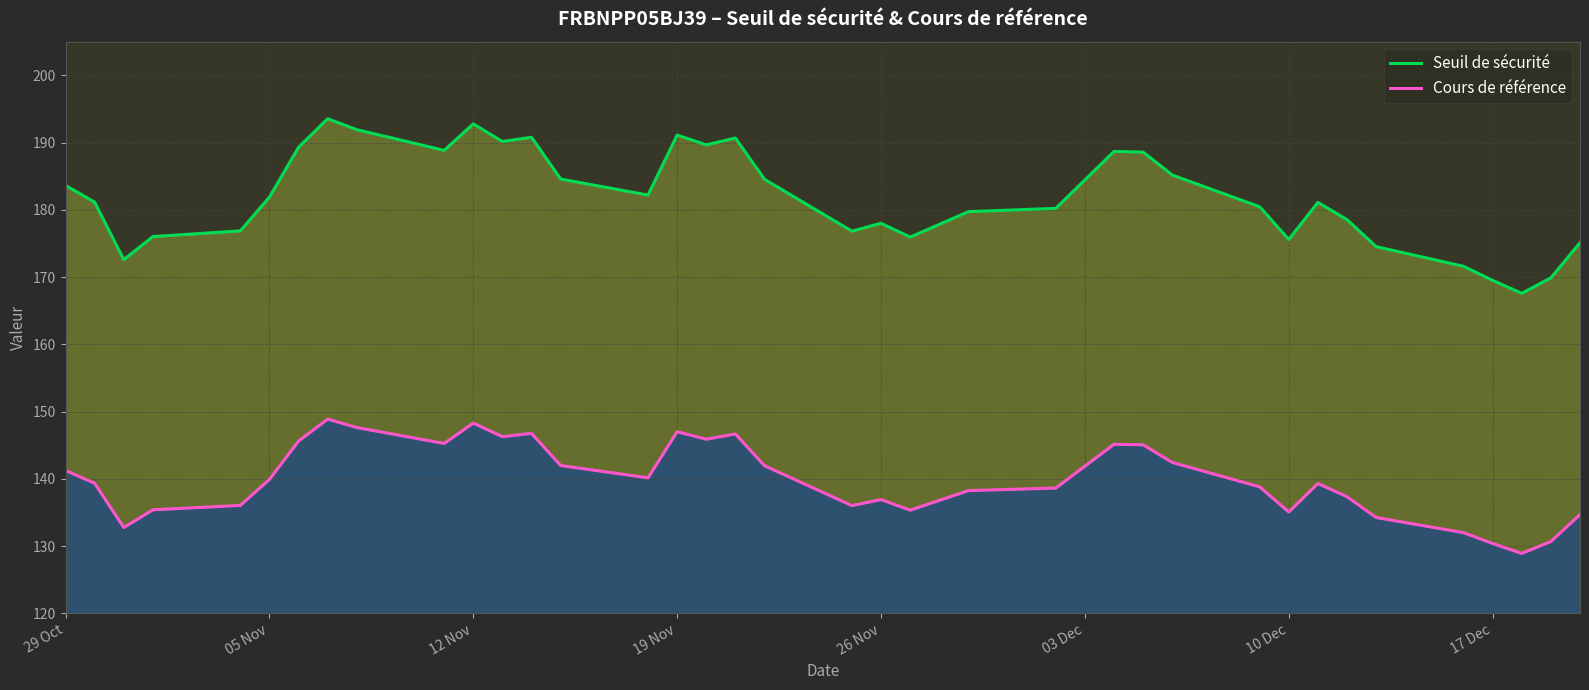

What is the highest value of the Seuil de sécurité series?

193.5